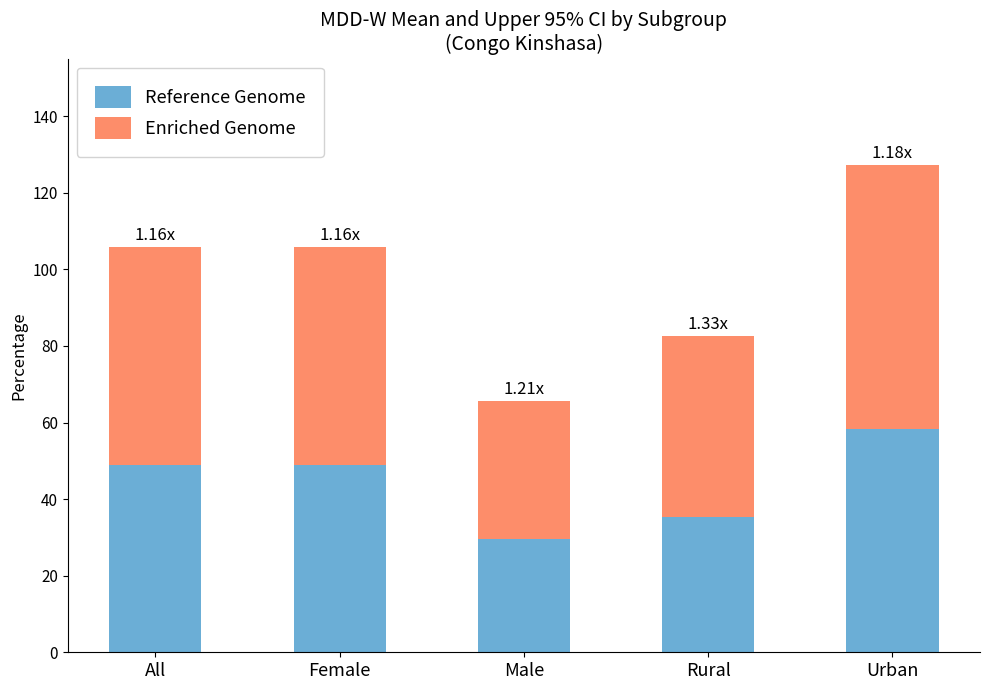

True or false: Reference Genome has a value of 17.9 at Male.

False